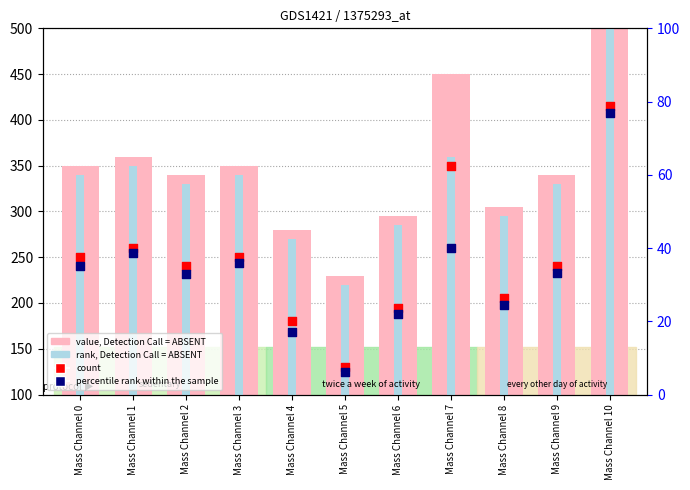

Which series contains the lowest Y value?

rank, Detection Call = ABSENT